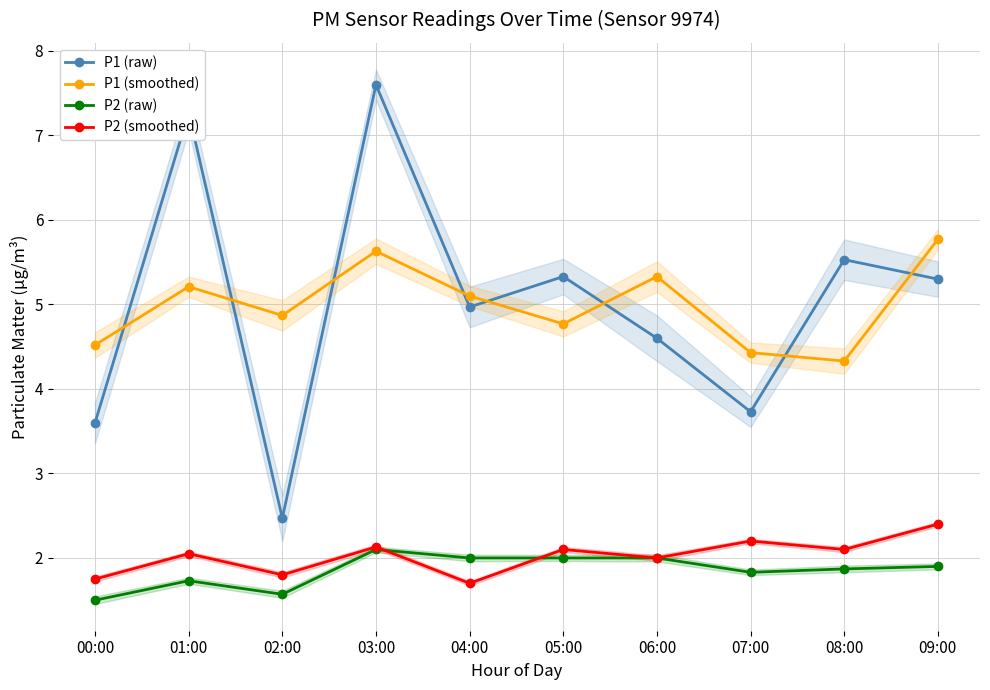

Reading left to right, what are all the values shown in this chart?

P1 (raw): 00:00=3.6	01:00=7.3	02:00=2.5	03:00=7.6	04:00=5.0	05:00=5.3	06:00=4.6	07:00=3.7	08:00=5.5	09:00=5.3
P1 (smoothed): 00:00=4.5	01:00=5.2	02:00=4.9	03:00=5.6	04:00=5.1	05:00=4.8	06:00=5.3	07:00=4.4	08:00=4.3	09:00=5.8
P2 (raw): 00:00=1.5	01:00=1.7	02:00=1.6	03:00=2.1	04:00=2.0	05:00=2.0	06:00=2.0	07:00=1.8	08:00=1.9	09:00=1.9
P2 (smoothed): 00:00=1.8	01:00=2.0	02:00=1.8	03:00=2.1	04:00=1.7	05:00=2.1	06:00=2.0	07:00=2.2	08:00=2.1	09:00=2.4